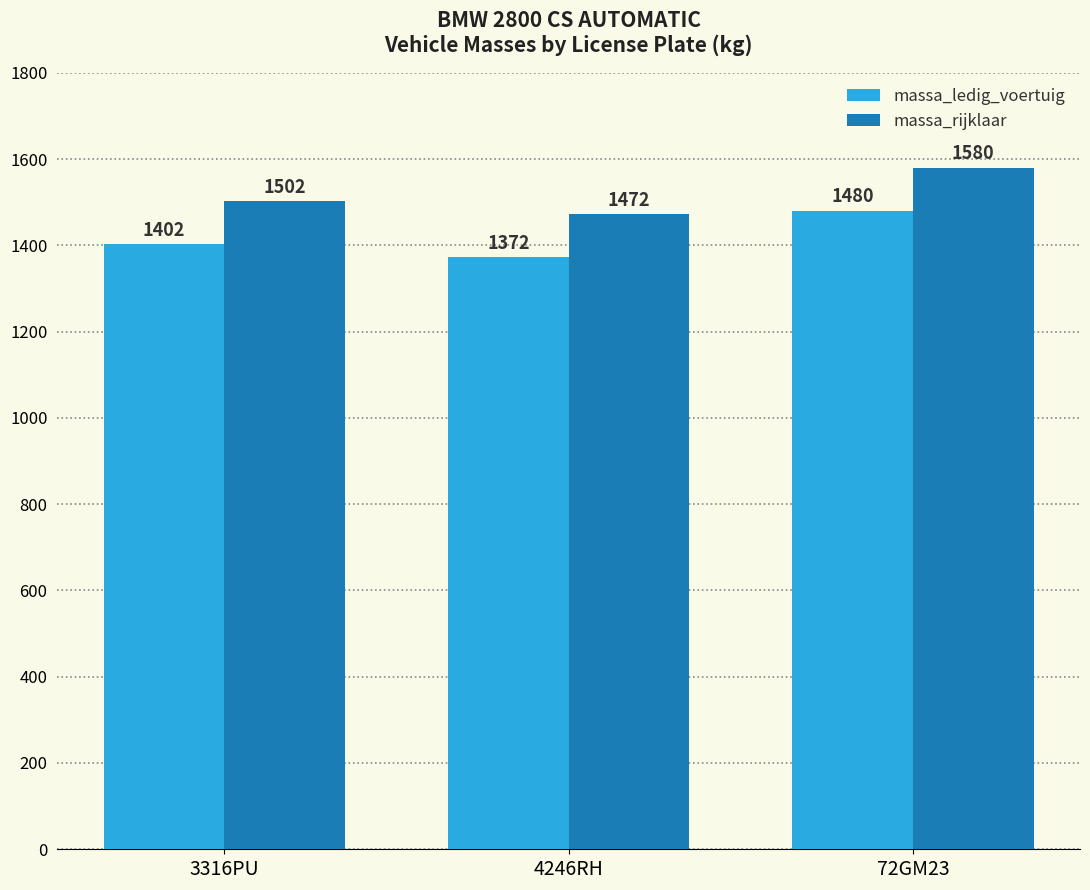

The massa_ledig_voertuig series shows 1372 at 4246RH. True or false?

True